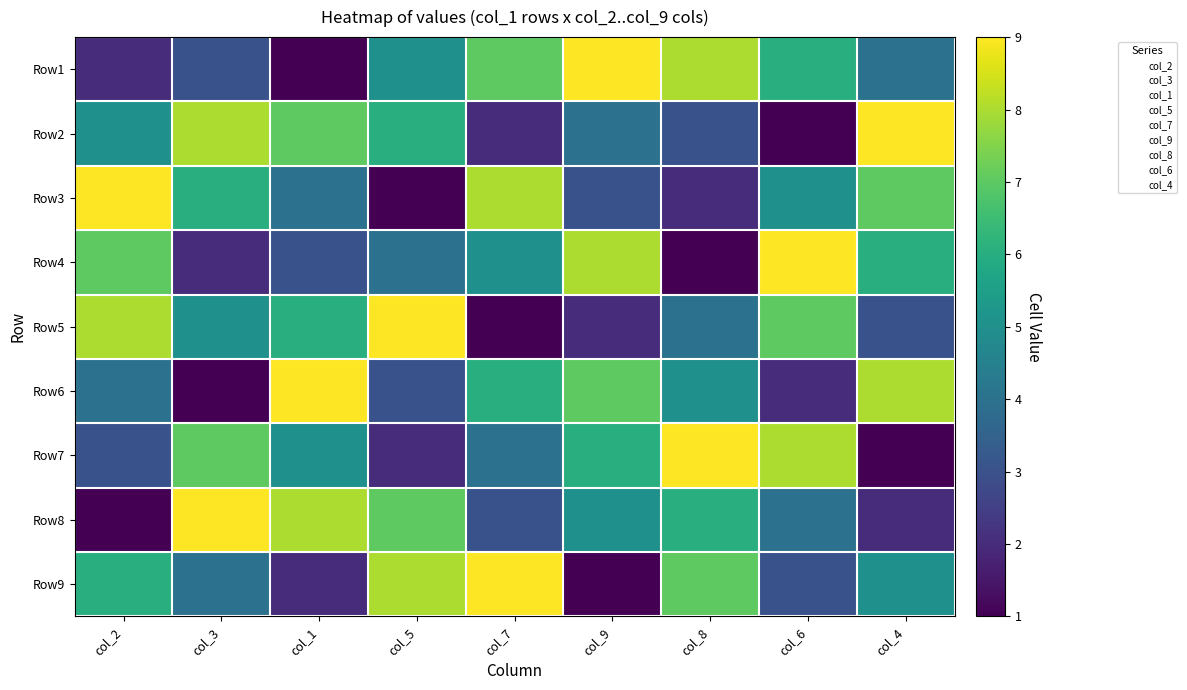

At how many categories does at least one series exceed 6?

9